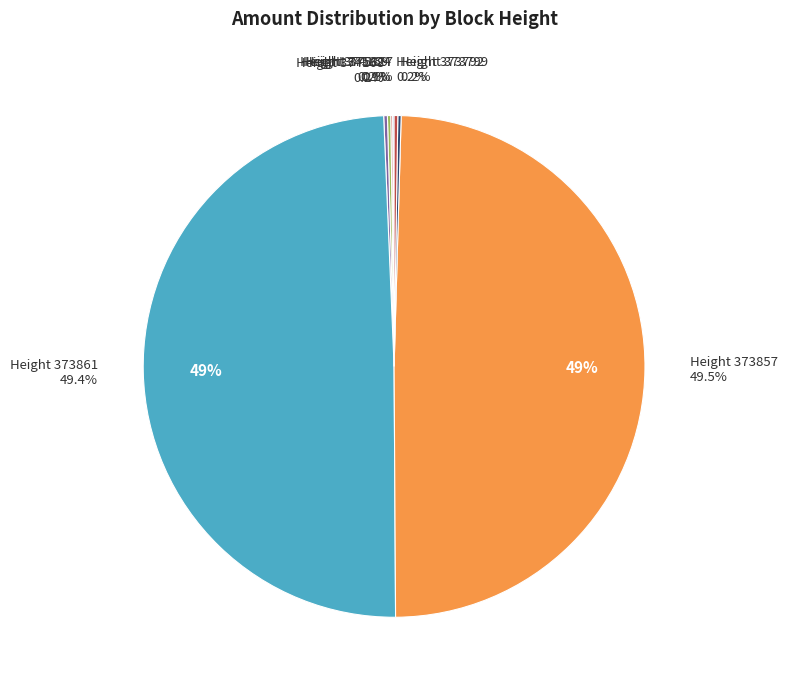

Is it true that 375827 is 0% of the pie?

True